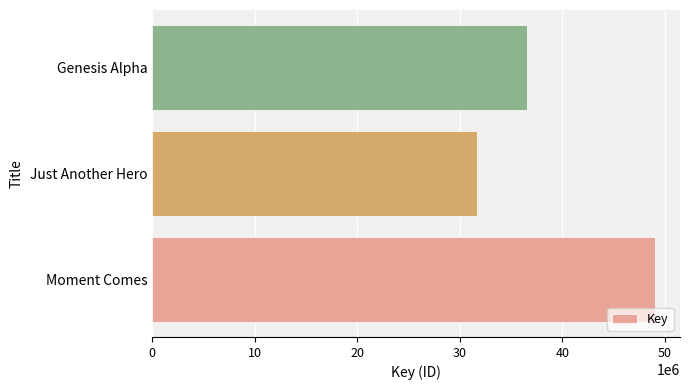

Reading bottom to top, transcribe all the data shown in this chart.

Moment Comes=49018987	Just Another Hero=31704092	Genesis Alpha=36553568